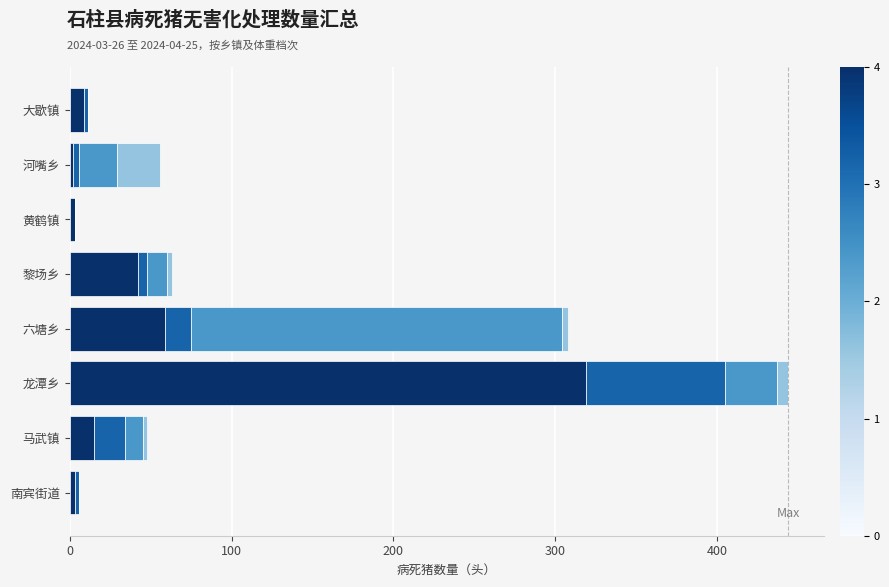

At which category is the sum across all series the highest?

龙潭乡